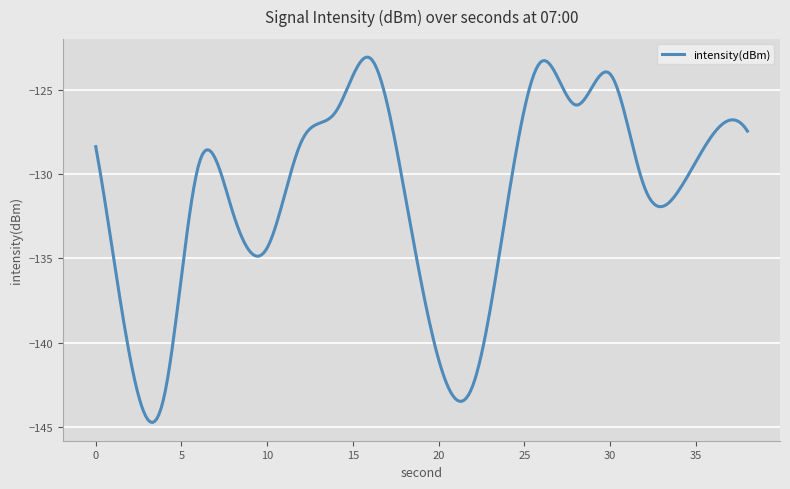

What is the minimum value shown in the chart?

-144.7